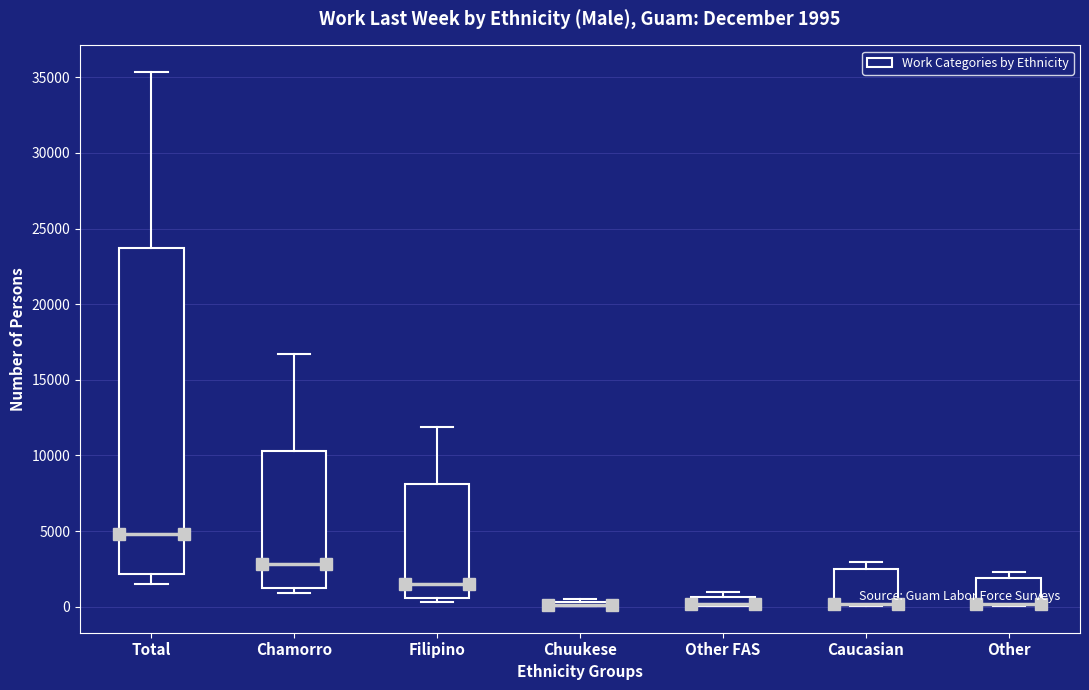

Comparing the boxes themselves (not the whiskers), which one is the tallest?

Total